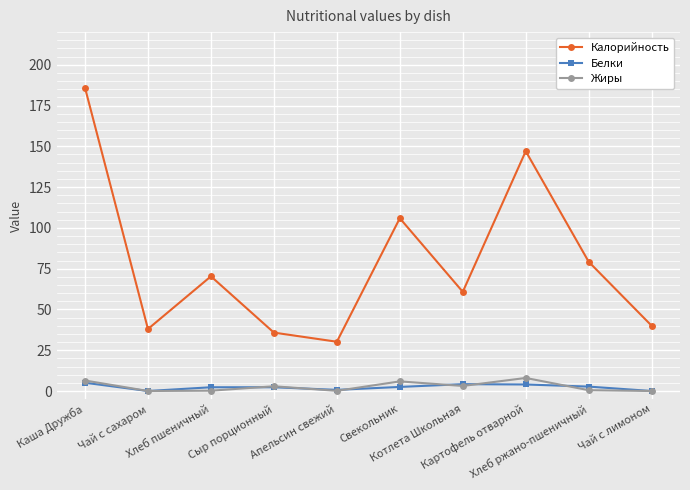

Which series has the largest total across all categories?

Калорийность